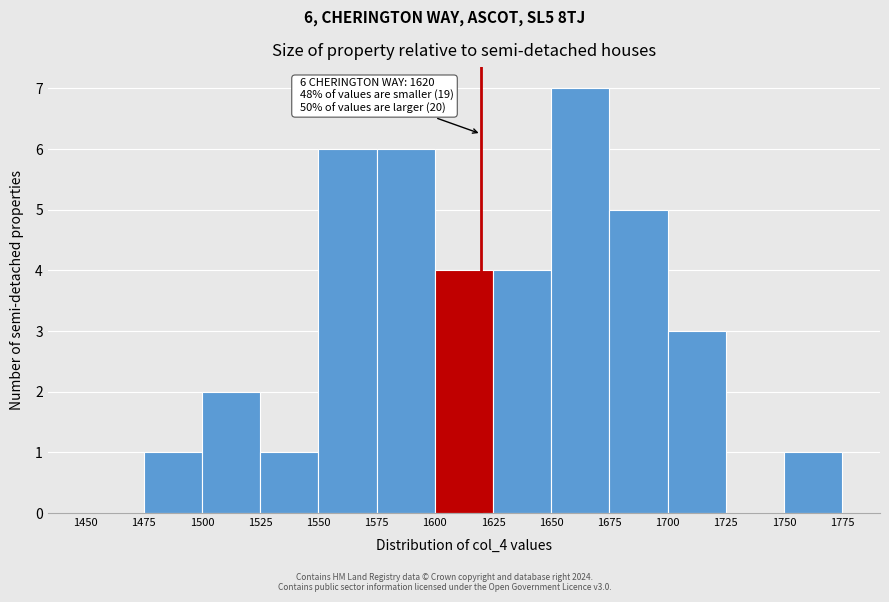

Which range on the x-axis has the tallest bar?

1650 to 1675